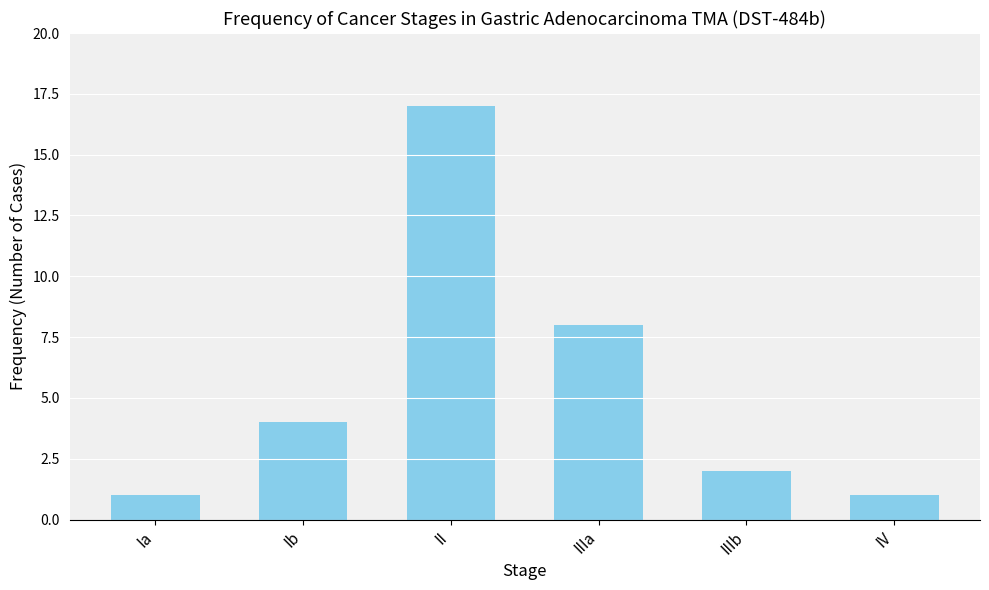

Is it true that the value at Ib is 4?

True